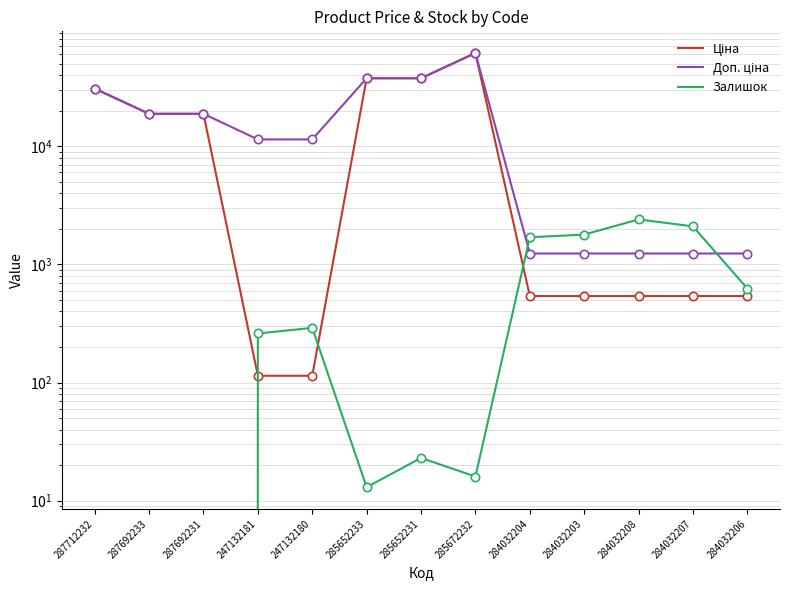

True or false: Залишок has a value of 1110.5 at 284032204.

False